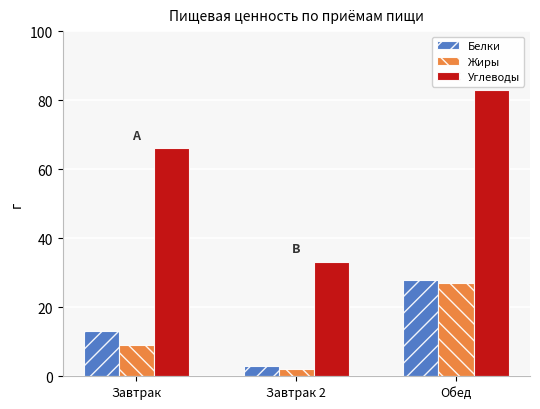

Rank the series at Завтрак 2 from highest to lowest value.

Углеводы, Белки, Жиры